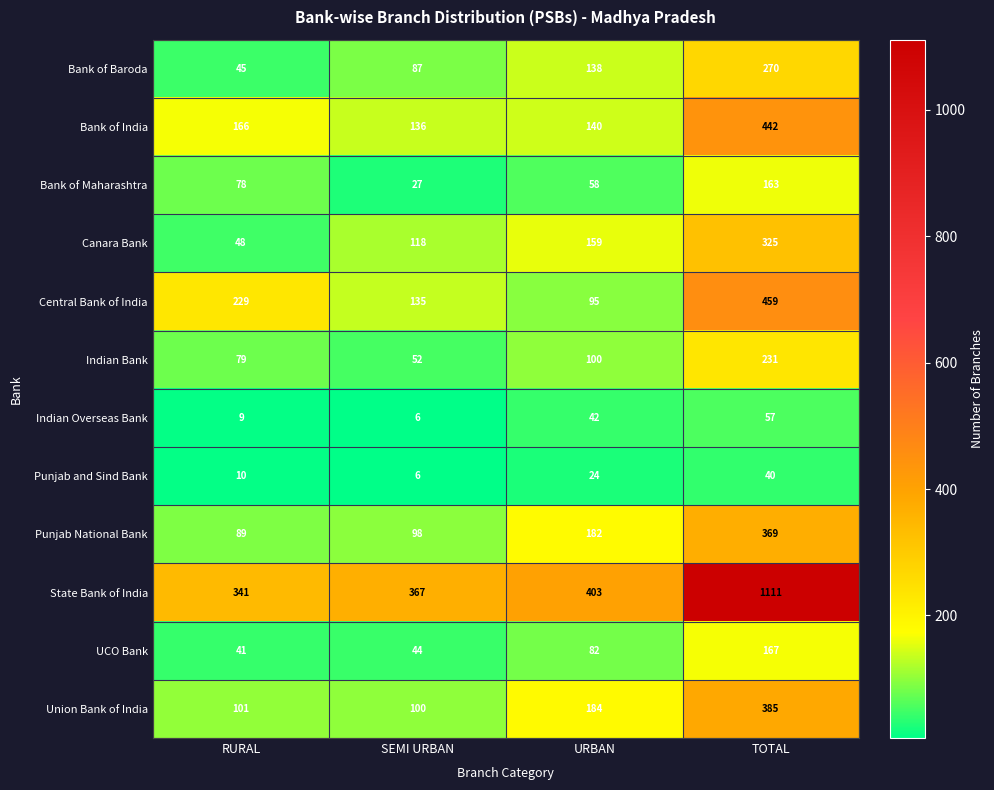

At which category does the chart reach its minimum across all series?

SEMI URBAN